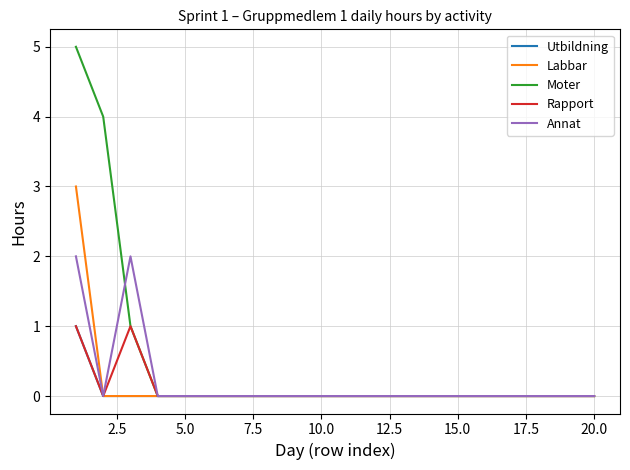

What is the sum of all Rapport values?

2